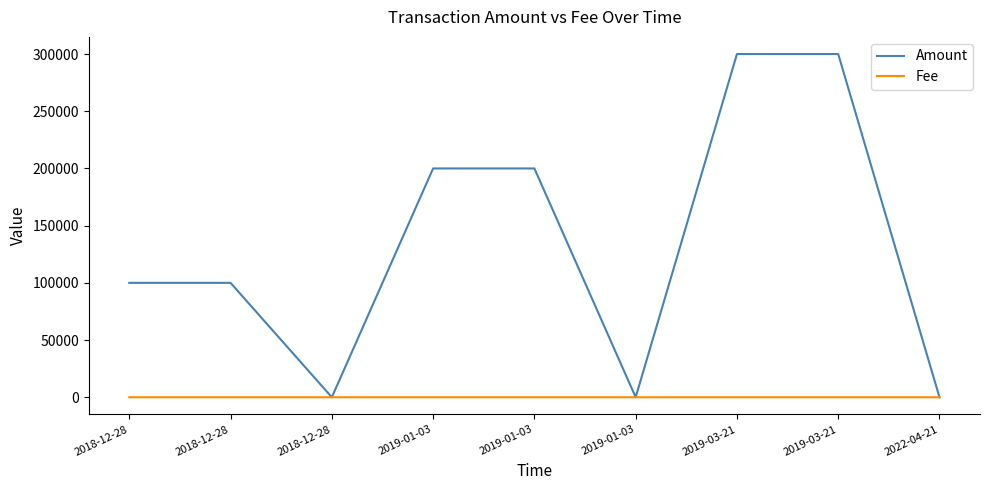

True or false: Fee has a value of 2.0 at 2019-03-21.

True